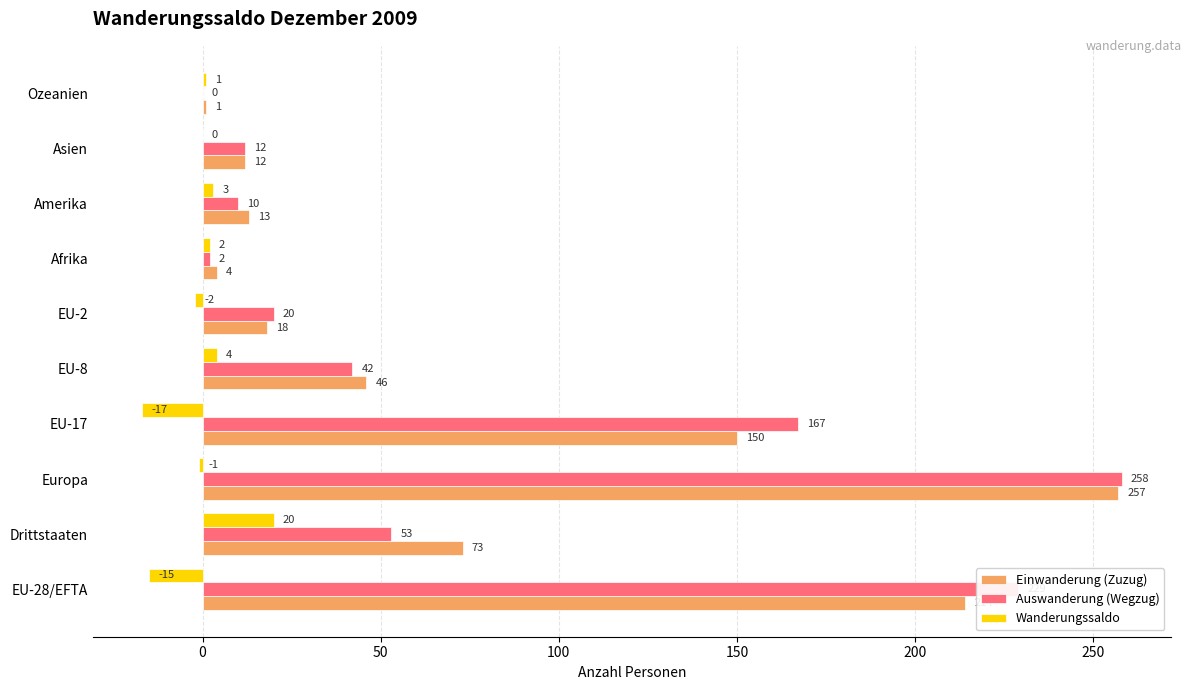

Which category has the highest value in the Wanderungssaldo series?

Drittstaaten